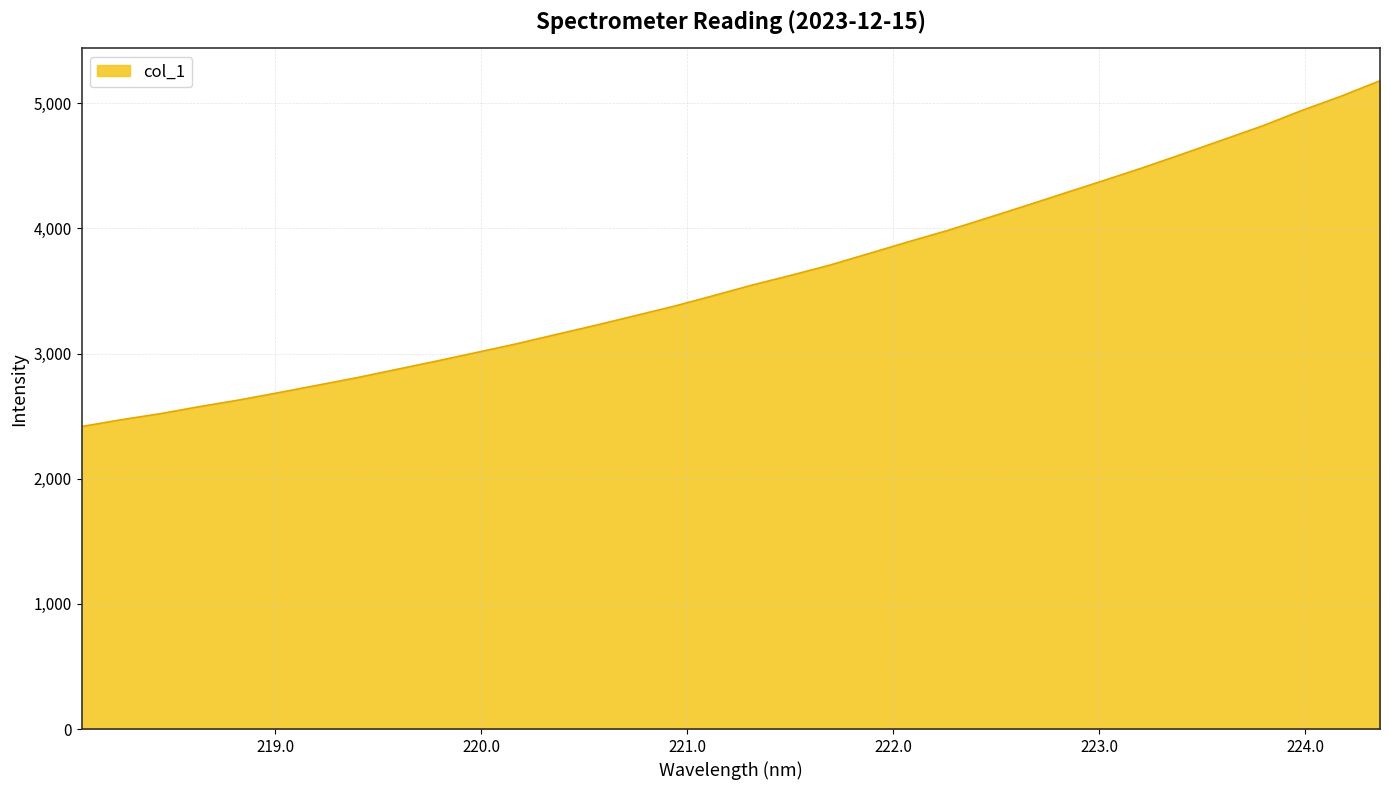

What is the smallest value displayed?

2416.5